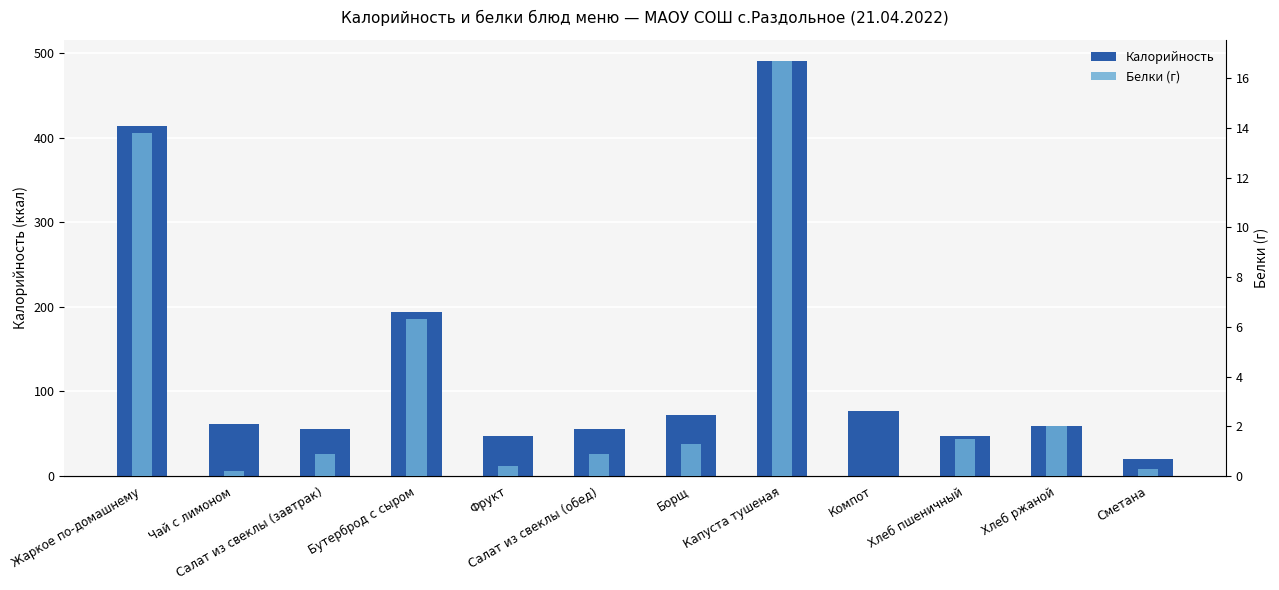

At which category is the sum across all series the highest?

Капуста тушеная